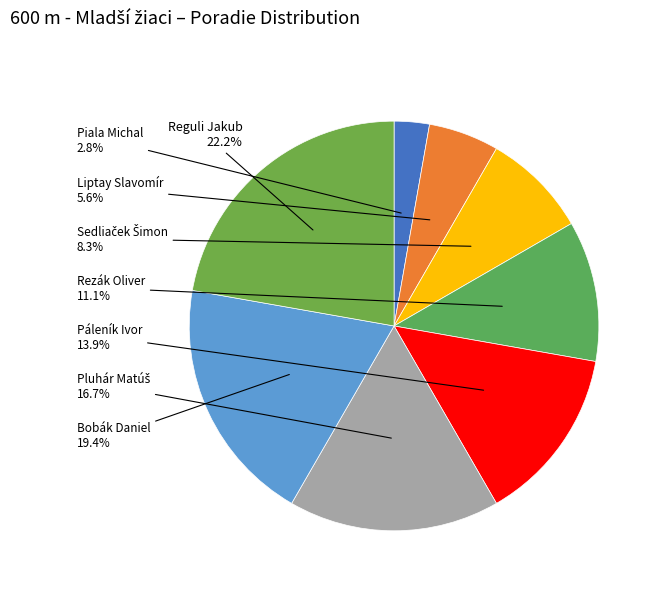

Count the number of slices in the pie.

8